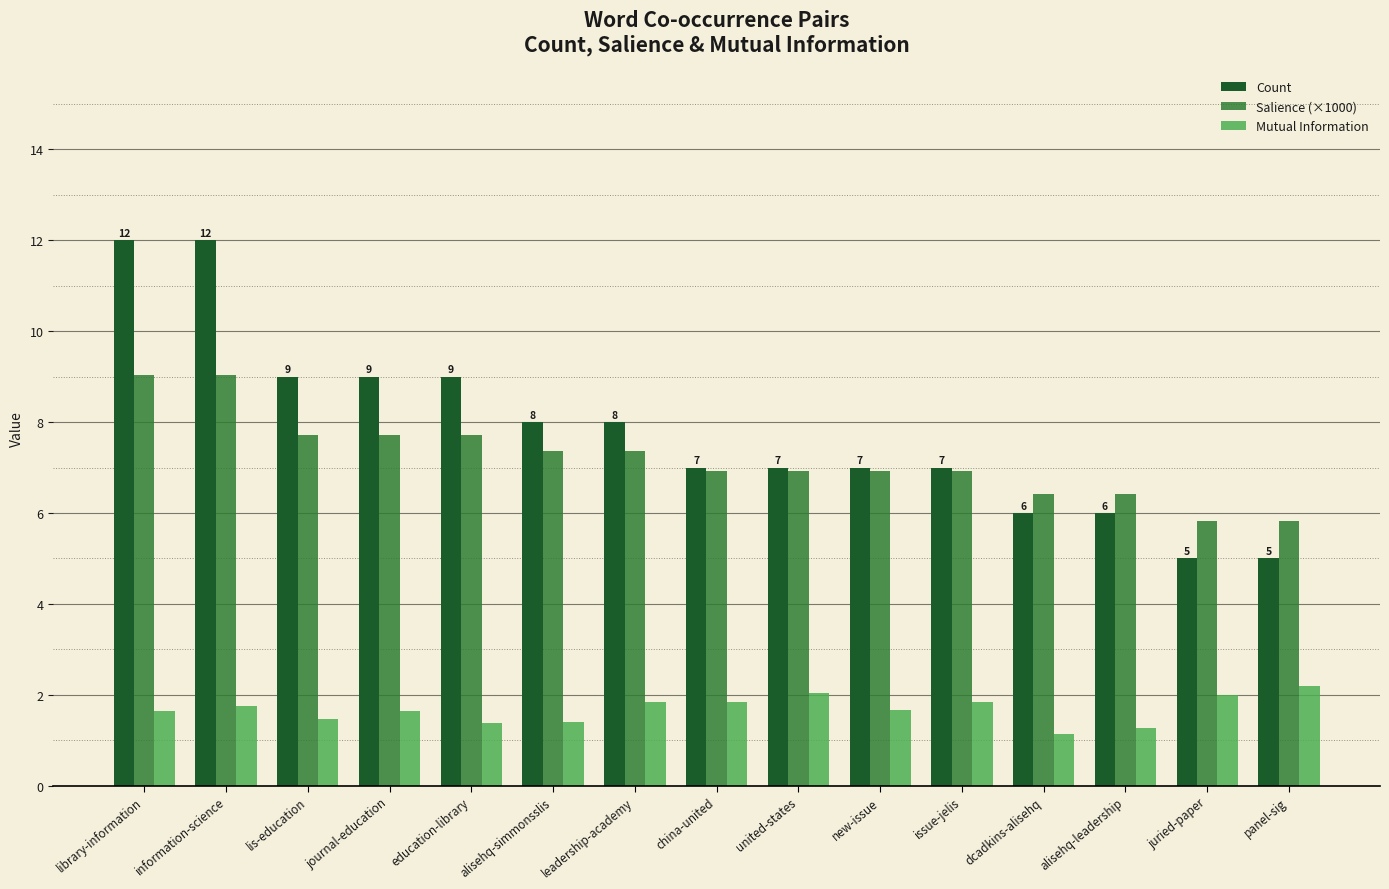

What is the smallest value displayed?

1.1